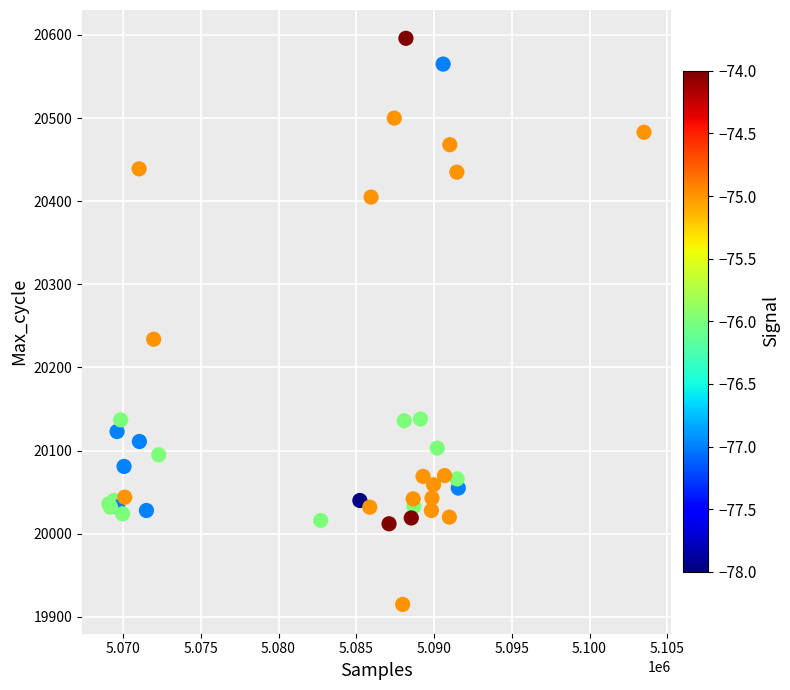

What Y value in the scatter plot is closest to 20255?

20234